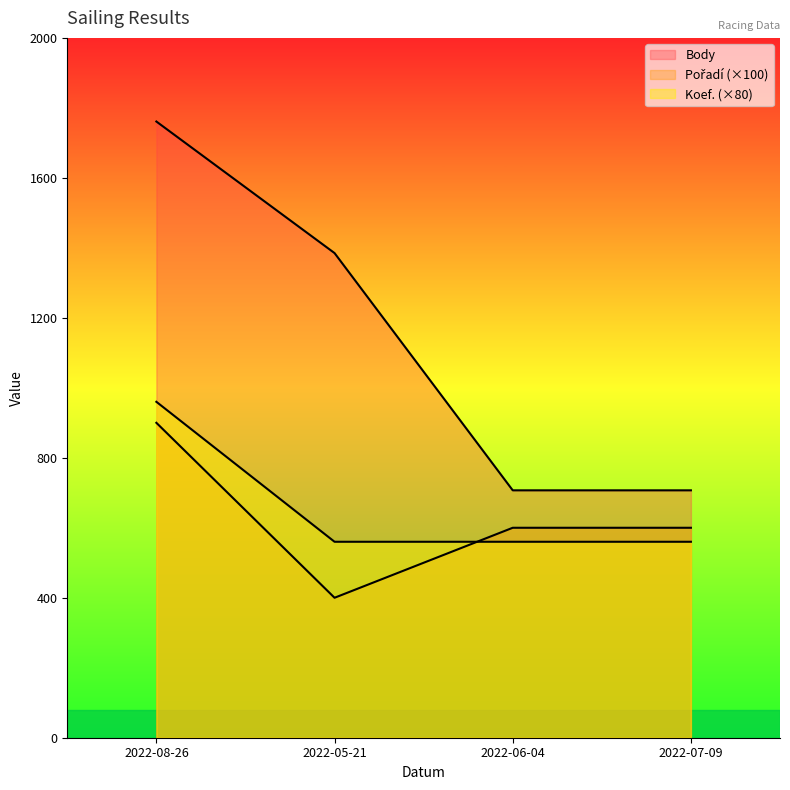

True or false: Pořadí and Body cross at least once.

False